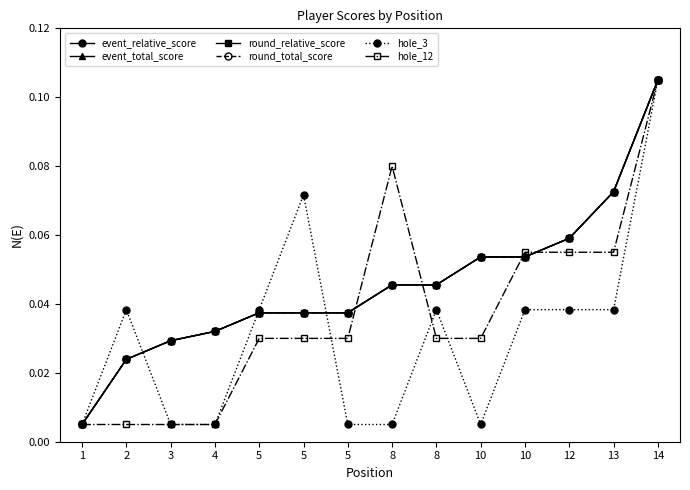

Is it true that hole_3 equals 0.0 at 8?

True